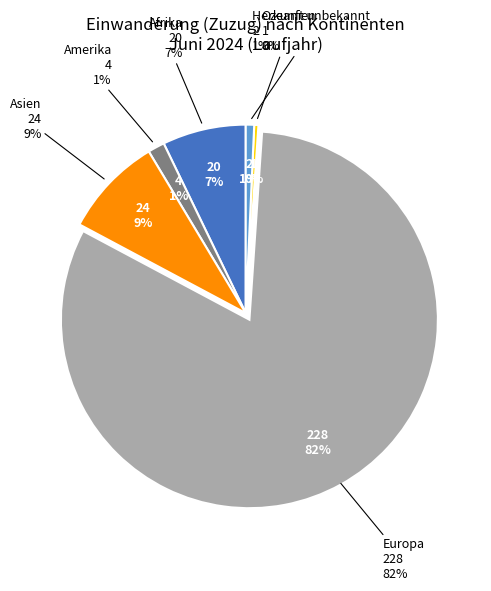

Which has a higher value, Ozeanien or Amerika?

Amerika